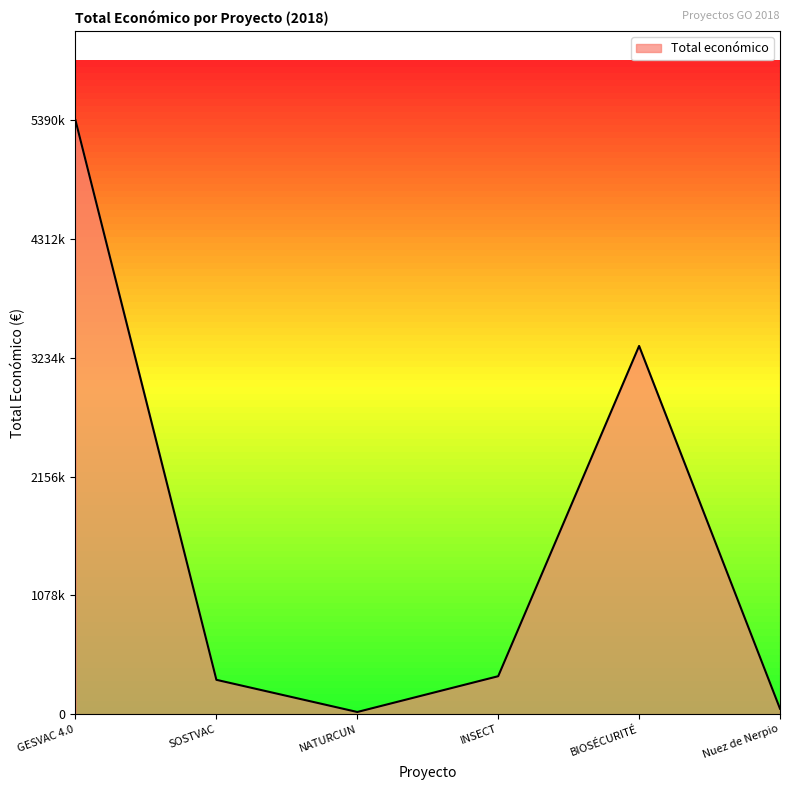

What is the value of the 5th point from the left?

3342252